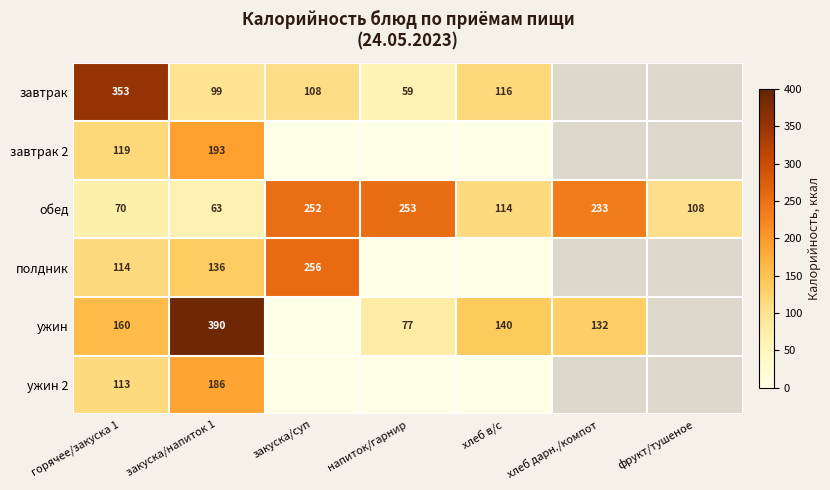

How many categories are shown in the chart?

7